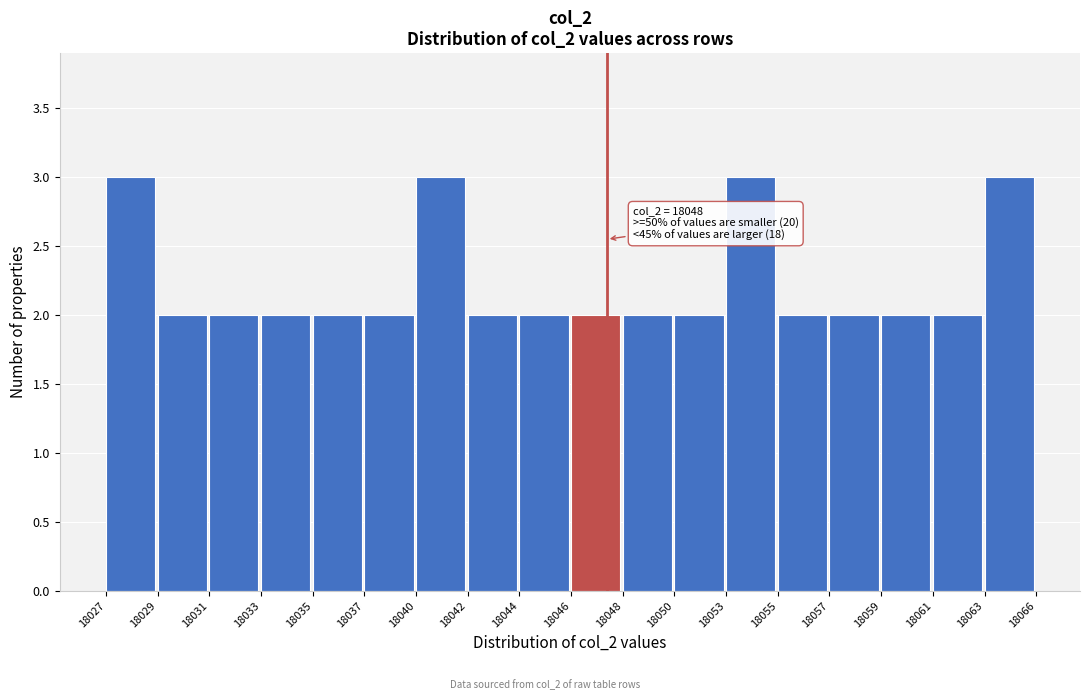

Reading left to right, list all the values displayed in this chart.

18027=3	18029=2	18031=2	18033=2	18035=2	18037=2	18040=3	18042=2	18044=2	18046=2	18048=2	18050=2	18053=3	18055=2	18057=2	18059=2	18061=2	18063=3